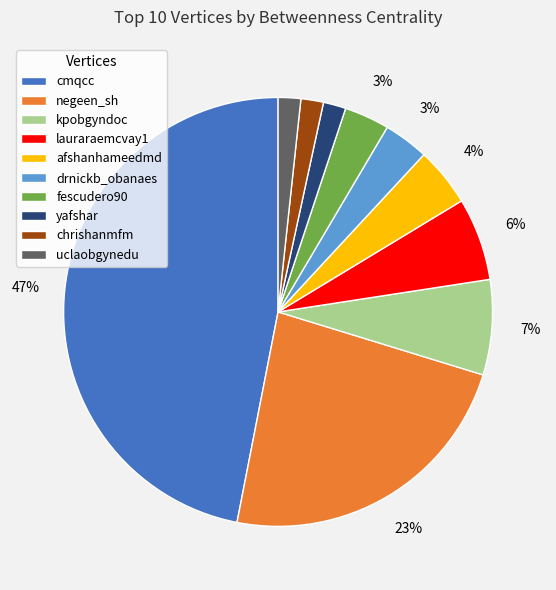

To the nearest percent, what is the combined percentage of uclaobgynedu and negeen_sh?

25%